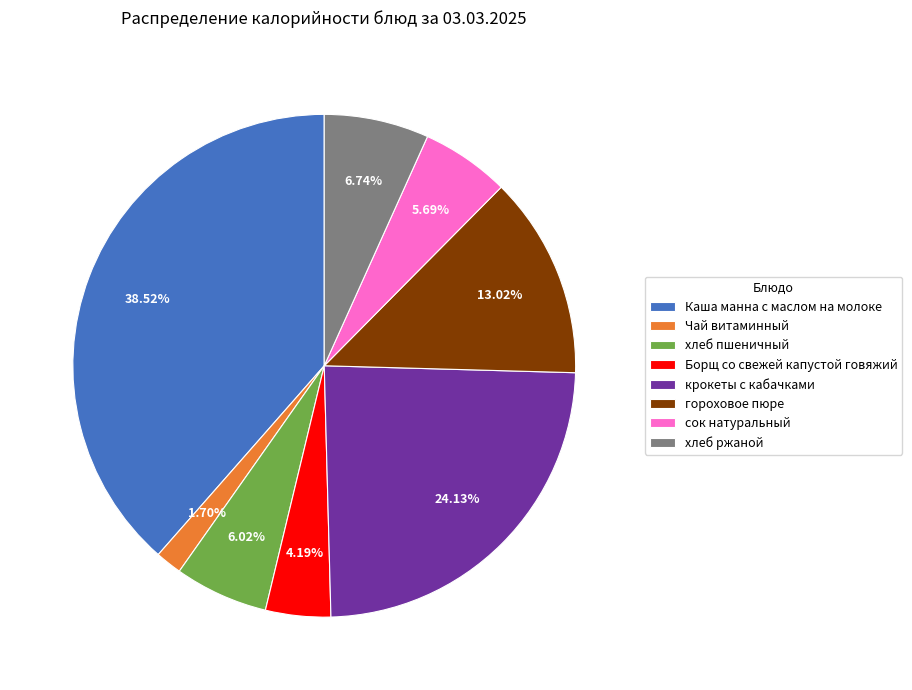

What is the total percentage of хлеб ржаной and Чай витаминный?

8.4%